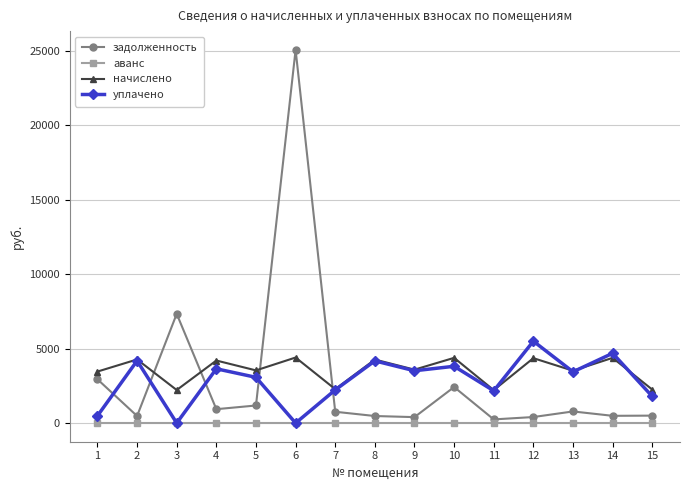

What is the value of the задолженность point at the 8th from the left?

472.7